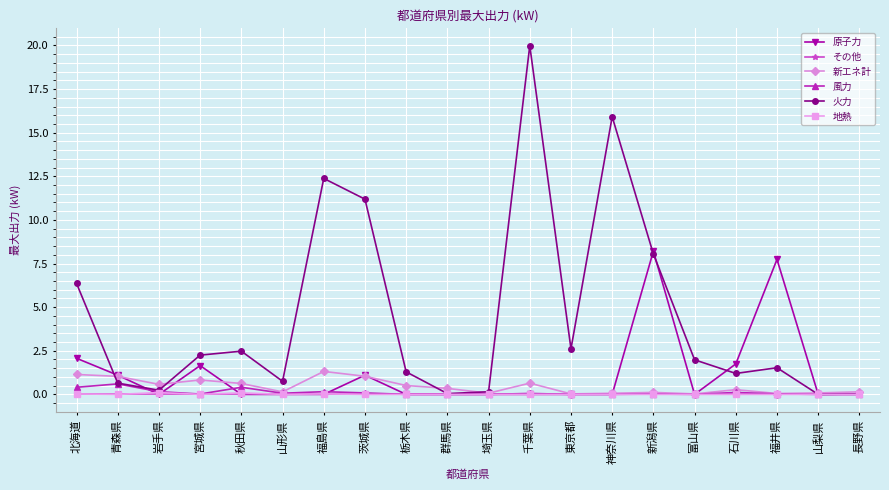

What is the difference between the second highest and second lowest values in the 風力 series?

0.4